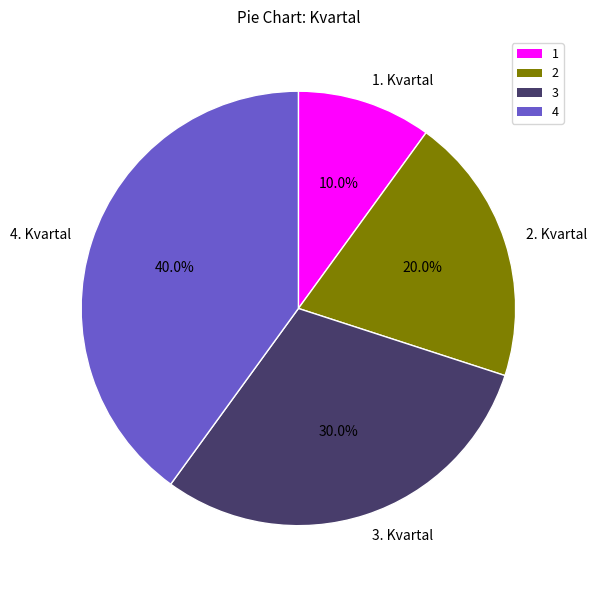

Count the number of slices in the pie.

4